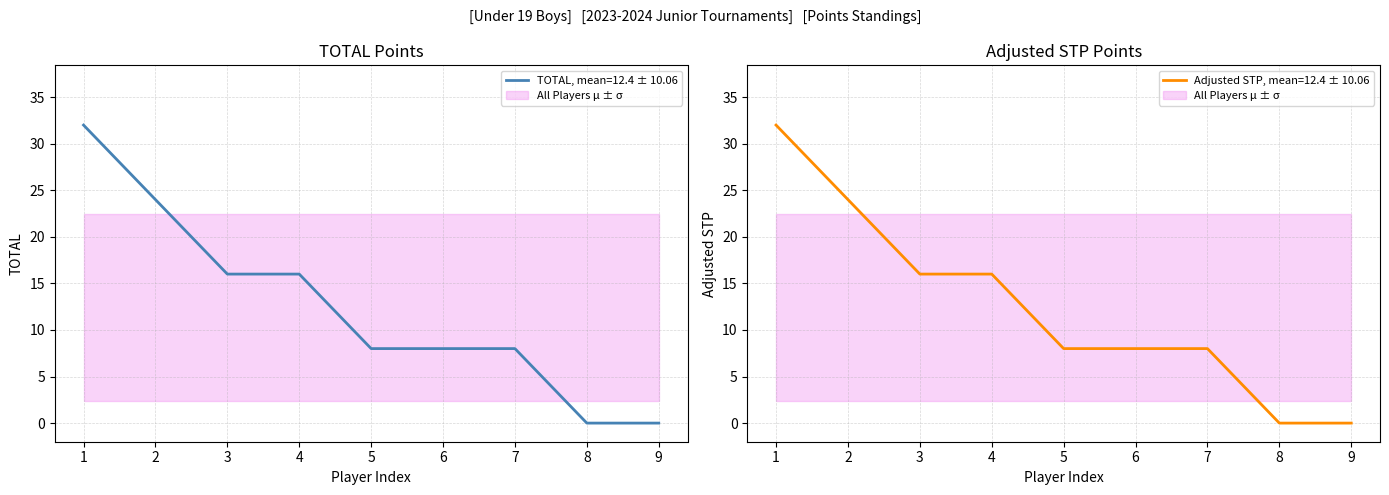

True or false: TOTAL, mean=12.4 ± 10.06 has a value of 14 at 6.

False